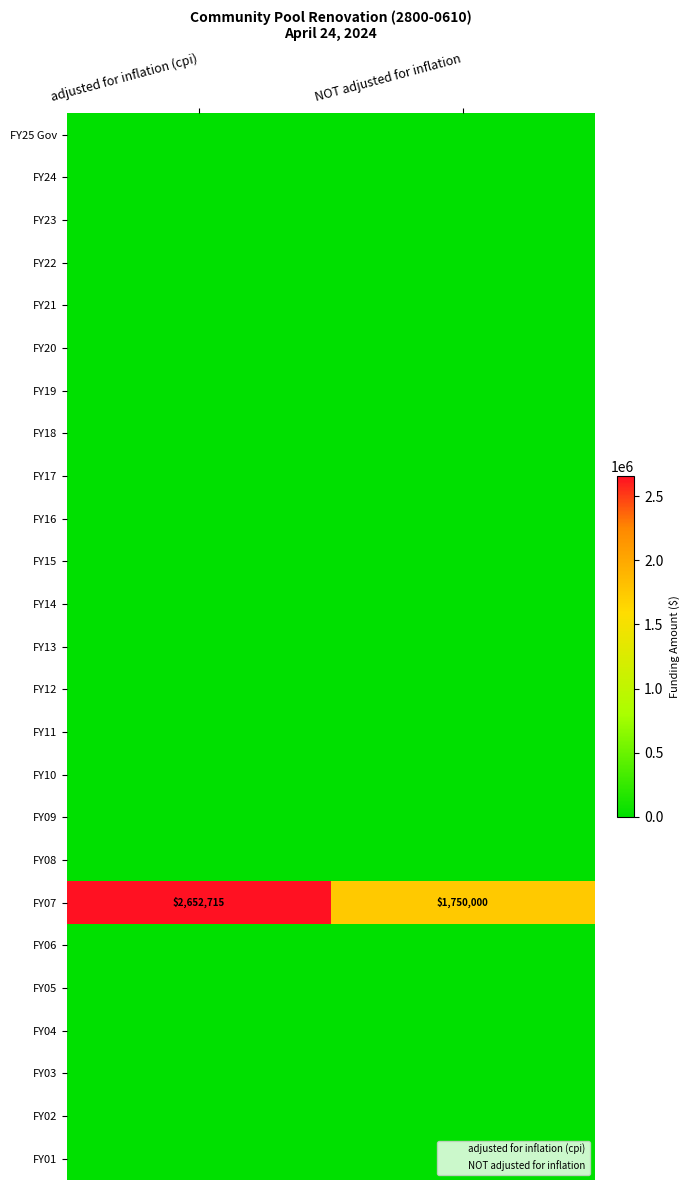

What is the total value across all series at adjusted for inflation (cpi)?

2652715